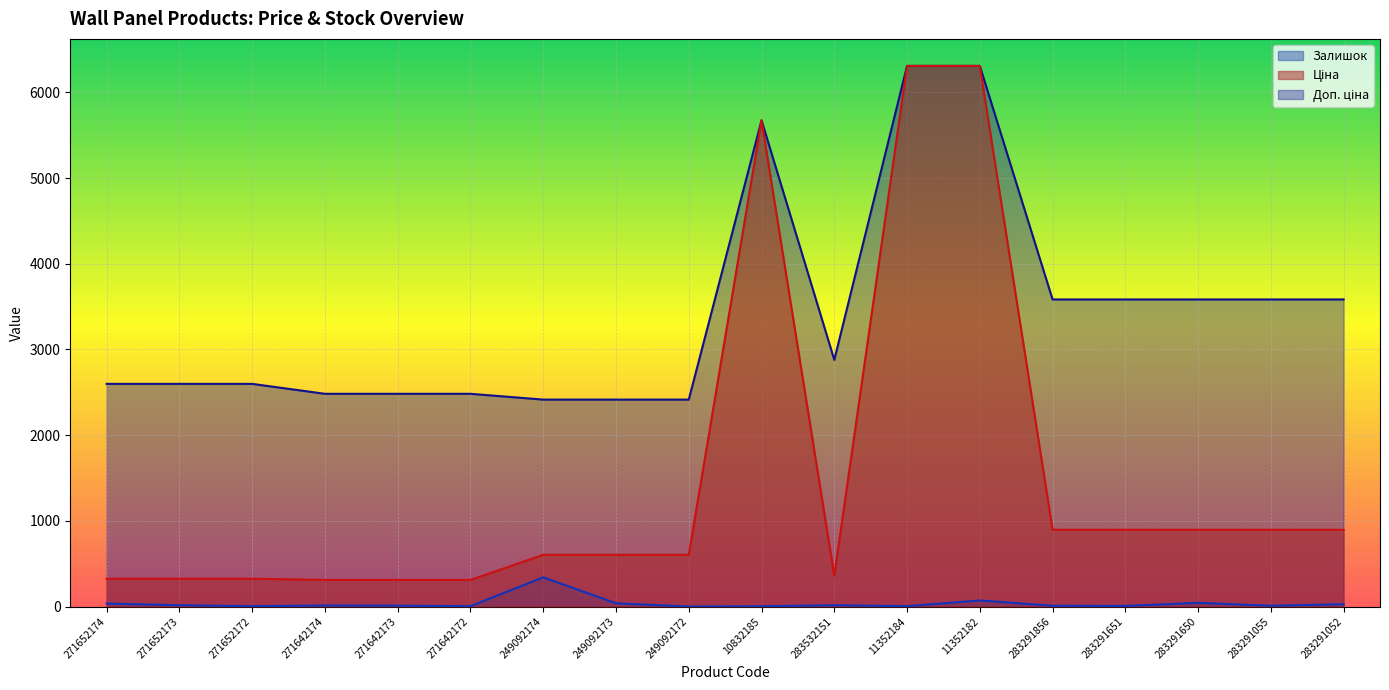

Reading left to right, what are all the values shown in this chart?

Ціна: 324.8	324.8	324.8	310.3	310.3	310.3	603.7	603.7	603.7	5673.8	359.9	6308.8	6308.8	895.9	895.9	895.9	895.9	895.9
Доп. ціна: 2598.3	2598.3	2598.3	2482.4	2482.4	2482.4	2414.8	2414.8	2414.8	5673.8	2878.8	6308.8	6308.8	3583.6	3583.6	3583.6	3583.6	3583.6
Залишок: 35.0	15.0	4.0	12.0	10.0	4.0	341.0	38.0	0.0	3.0	15.0	4.0	71.0	9.0	7.0	43.0	9.0	27.0